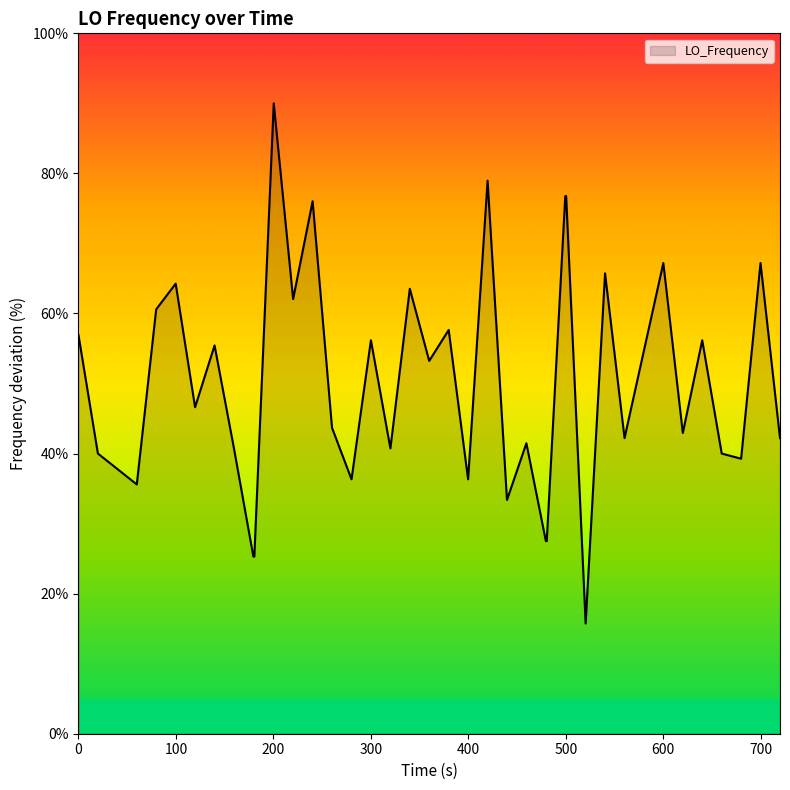

What is the smallest value displayed?

15.7